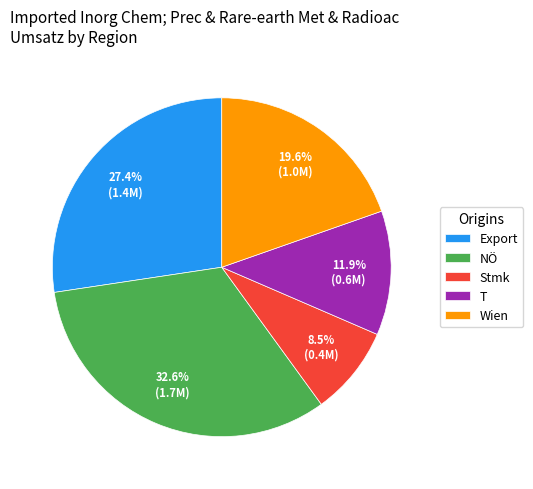

How many segments does this pie chart have?

5